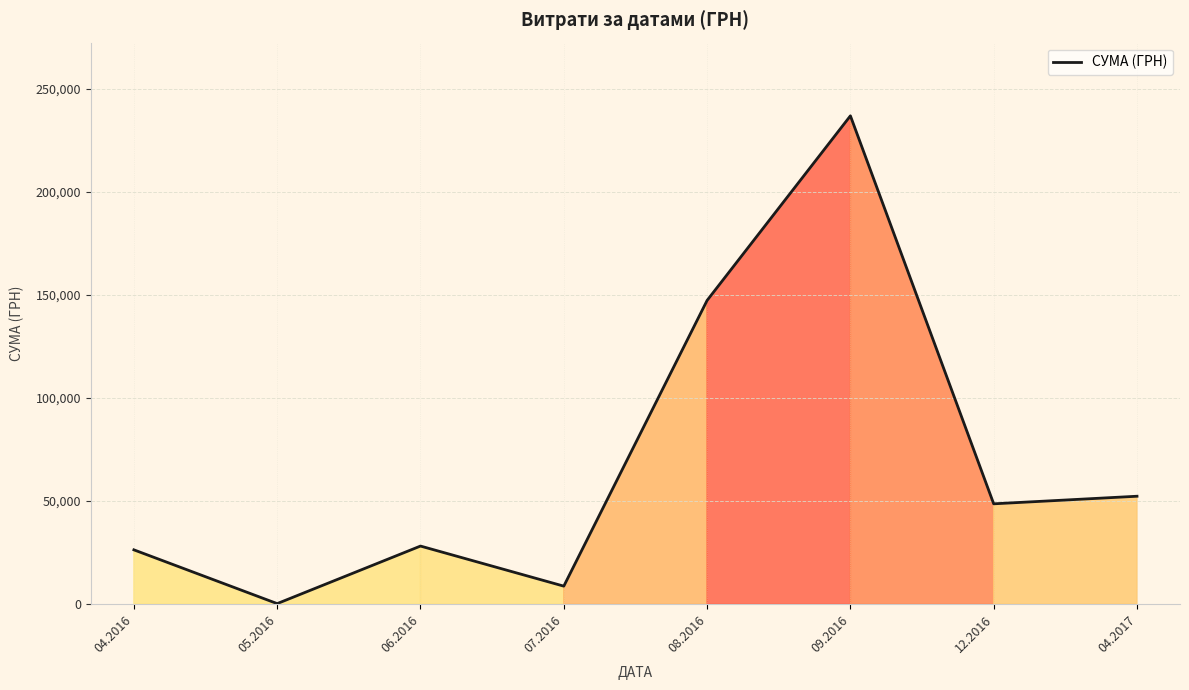

True or false: the data has more than 0 interior local peaks.

True